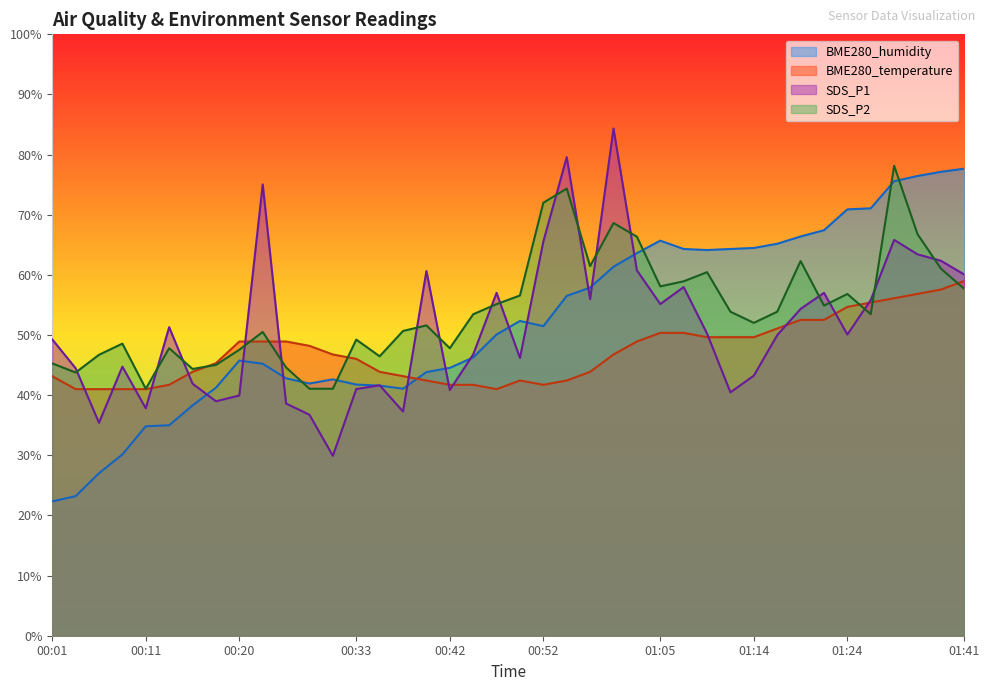

Reading left to right, extract all data points from this chart.

BME280_temperature: 00:01=43.2	00:03=41.0	00:06=41.0	00:08=41.0	00:11=41.0	00:13=41.7	00:15=43.9	00:18=45.3	00:20=48.9	00:23=48.9	00:25=48.9	00:28=48.2	00:30=46.8	00:33=46.0	00:35=43.9	00:38=43.2	00:40=42.4	00:42=41.7	00:45=41.7	00:47=41.0	00:50=42.4	00:52=41.7	00:55=42.4	00:57=43.9	01:00=46.8	01:02=48.9	01:05=50.4	01:07=50.4	01:09=49.6	01:12=49.6	01:14=49.6	01:17=51.1	01:19=52.5	01:22=52.5	01:24=54.7	01:27=55.4	01:32=56.1	01:35=56.8	01:38=57.6	01:41=59.0
BME280_humidity: 00:01=22.3	00:03=23.2	00:06=27.0	00:08=30.1	00:11=34.8	00:13=35.0	00:15=38.3	00:18=41.2	00:20=45.8	00:23=45.2	00:25=42.8	00:28=41.9	00:30=42.6	00:33=41.8	00:35=41.6	00:38=41.1	00:40=43.8	00:42=44.5	00:45=46.3	00:47=50.1	00:50=52.3	00:52=51.5	00:55=56.5	00:57=57.9	01:00=61.4	01:02=63.6	01:05=65.7	01:07=64.3	01:09=64.1	01:12=64.3	01:14=64.5	01:17=65.2	01:19=66.4	01:22=67.4	01:24=70.9	01:27=71.1	01:32=75.6	01:35=76.4	01:38=77.1	01:41=77.7
SDS_P1: 00:01=49.3	00:03=44.5	00:06=35.4	00:08=44.7	00:11=37.8	00:13=51.3	00:15=41.9	00:18=39.0	00:20=39.9	00:23=75.0	00:25=38.6	00:28=36.7	00:30=29.9	00:33=41.0	00:35=41.7	00:38=37.3	00:40=60.6	00:42=40.9	00:45=46.8	00:47=57.0	00:50=46.2	00:52=65.6	00:55=79.6	00:57=55.9	01:00=84.3	01:02=60.7	01:05=55.1	01:07=58.0	01:09=50.2	01:12=40.5	01:14=43.3	01:17=50.0	01:19=54.3	01:22=57.0	01:24=50.1	01:27=55.8	01:32=65.8	01:35=63.4	01:38=62.4	01:41=60.1
SDS_P2: 00:01=45.3	00:03=43.8	00:06=46.7	00:08=48.6	00:11=41.1	00:13=47.8	00:15=44.4	00:18=45.0	00:20=47.6	00:23=50.5	00:25=44.6	00:28=41.1	00:30=41.1	00:33=49.2	00:35=46.5	00:38=50.7	00:40=51.6	00:42=47.8	00:45=53.5	00:47=55.1	00:50=56.6	00:52=72.0	00:55=74.4	00:57=61.5	01:00=68.6	01:02=66.3	01:05=58.1	01:07=58.9	01:09=60.4	01:12=53.9	01:14=52.0	01:17=53.9	01:19=62.3	01:22=54.9	01:24=56.8	01:27=53.5	01:32=78.1	01:35=66.8	01:38=61.0	01:41=57.7